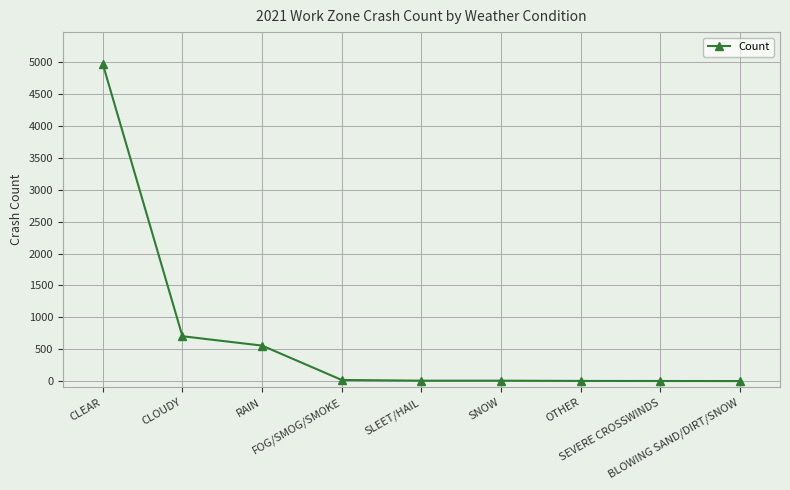

What is the label of the 2nd point from the left?

CLOUDY